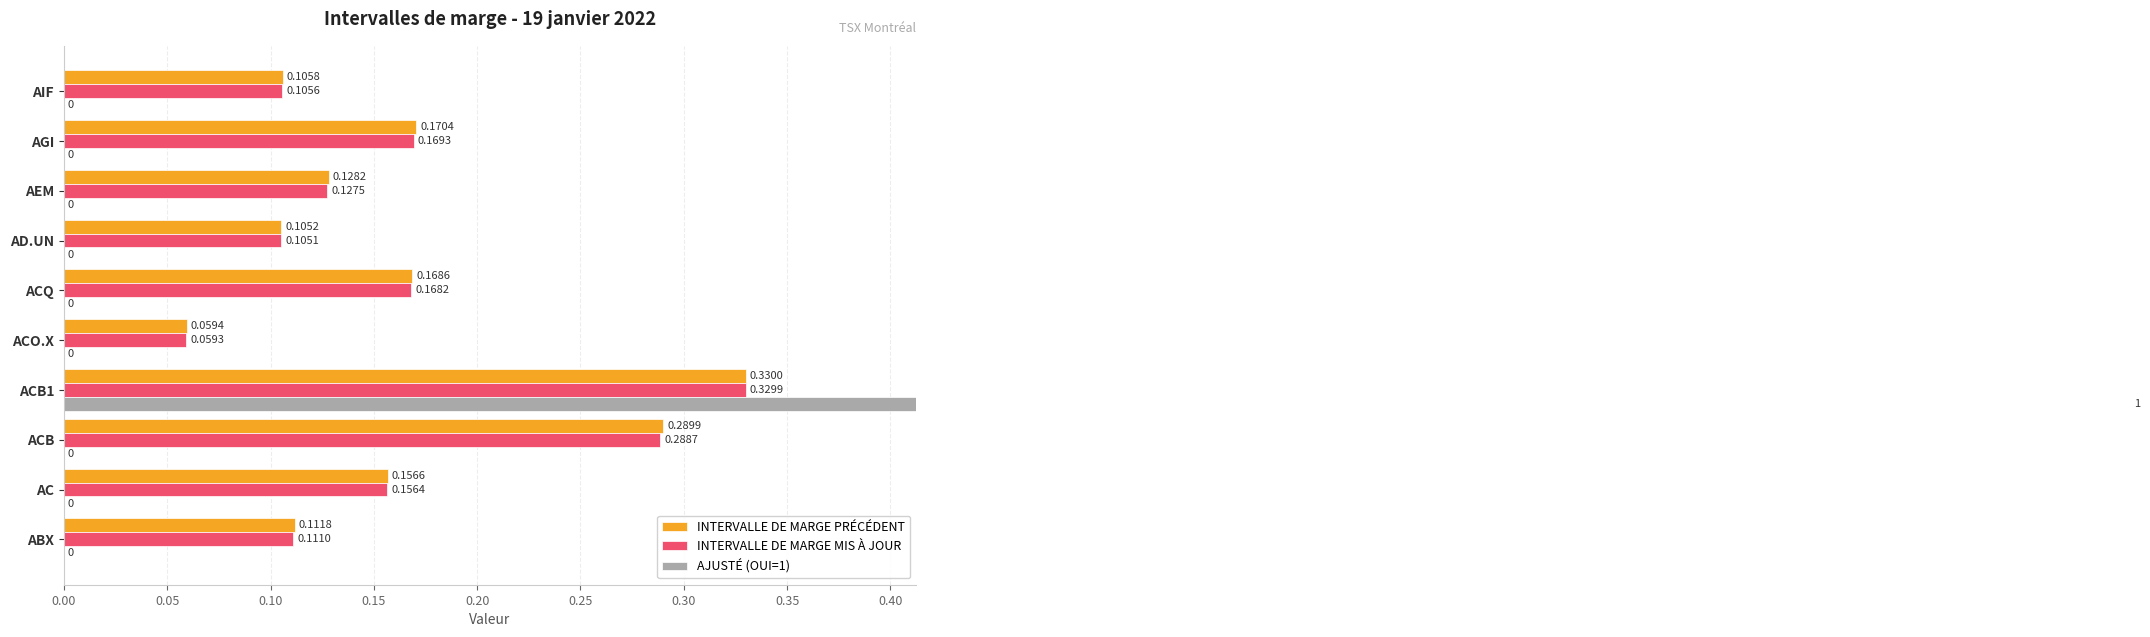

How many series are shown in this chart?

3